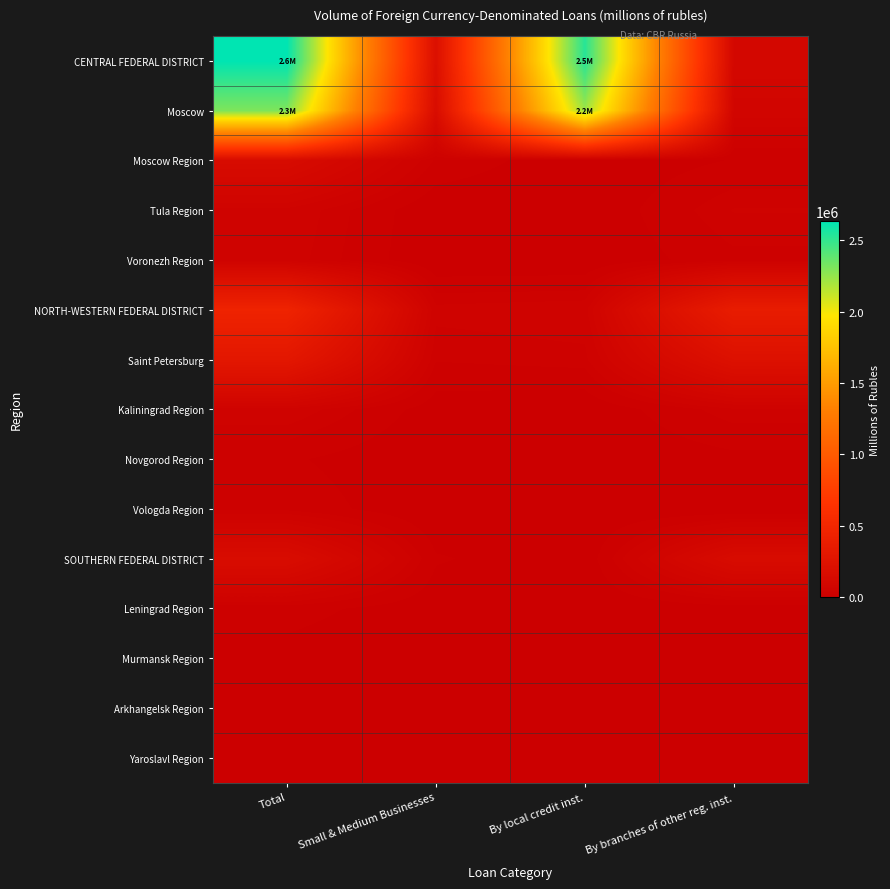

What is the spread (max minus min) of values at Small & Medium Businesses?

205192